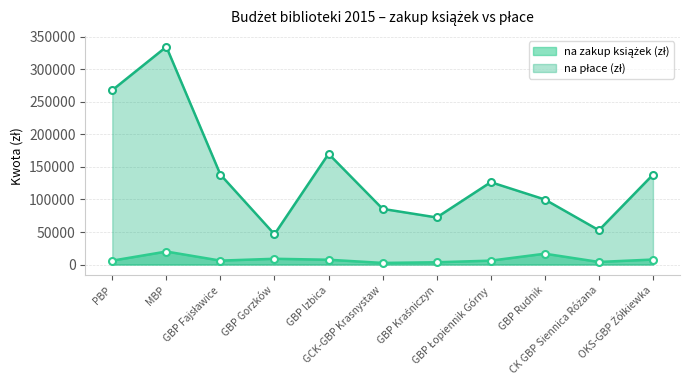

How many categories are shown in the chart?

11